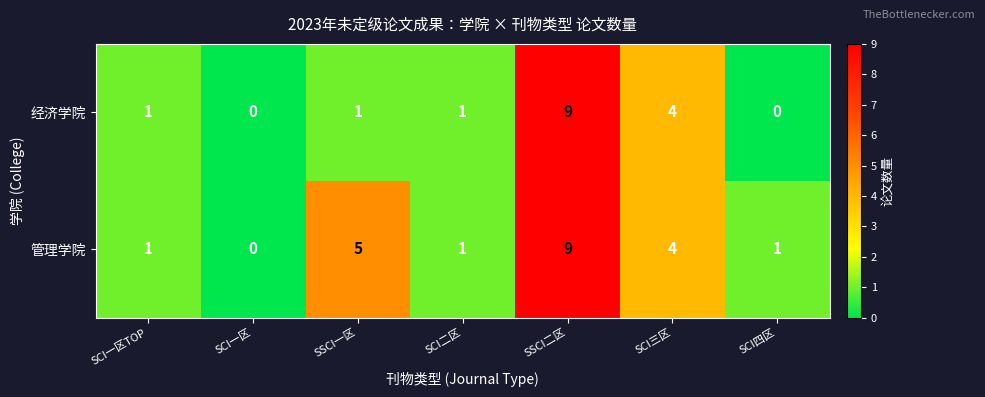

What is the maximum value shown in the chart?

9